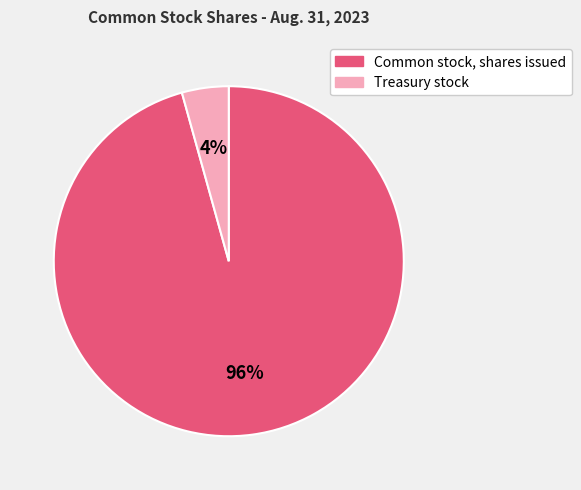

To the nearest percent, what is the average slice percentage?

50%